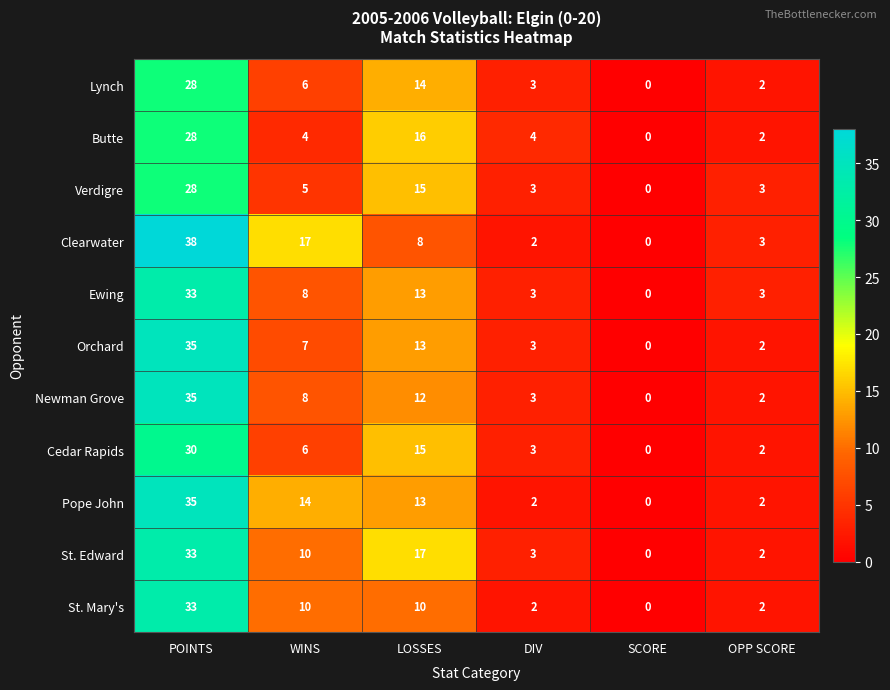

What is the difference between the highest and lowest values at POINTS?

10